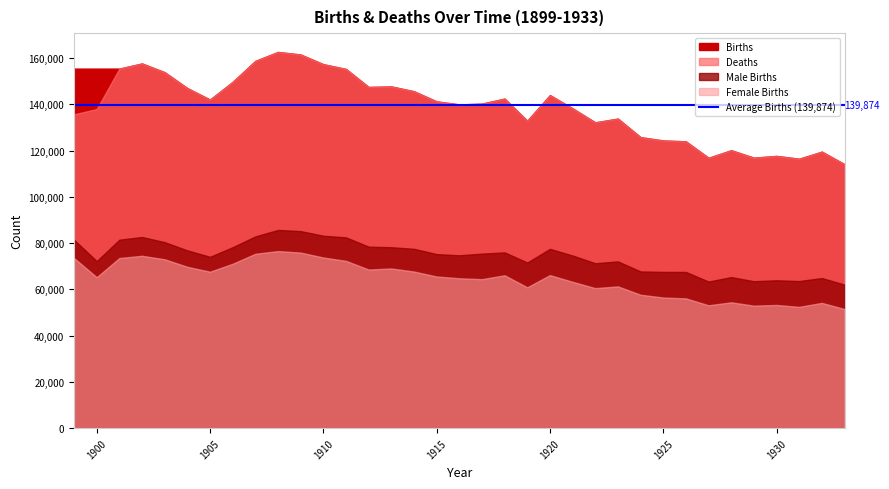

Is it true that Deaths equals 147058 at 1904?

True